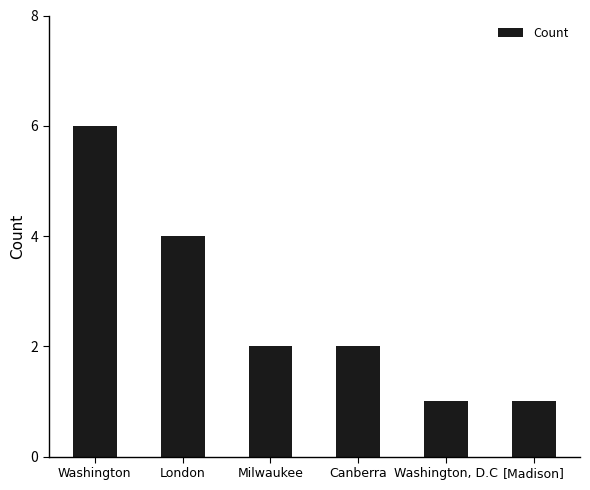

Which category has the highest value across all series?

Washington